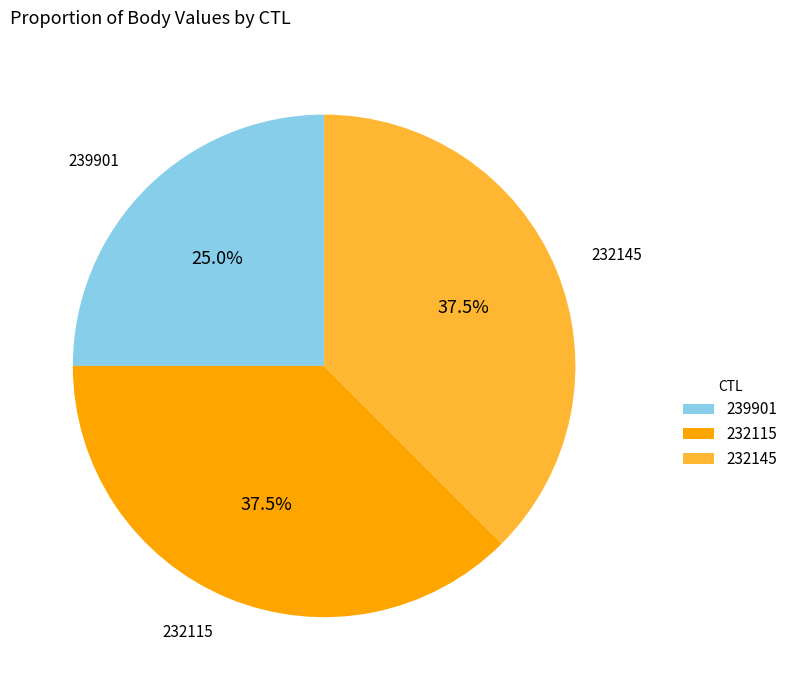

What percentage do 232145 and 232115 together represent?

75.0%